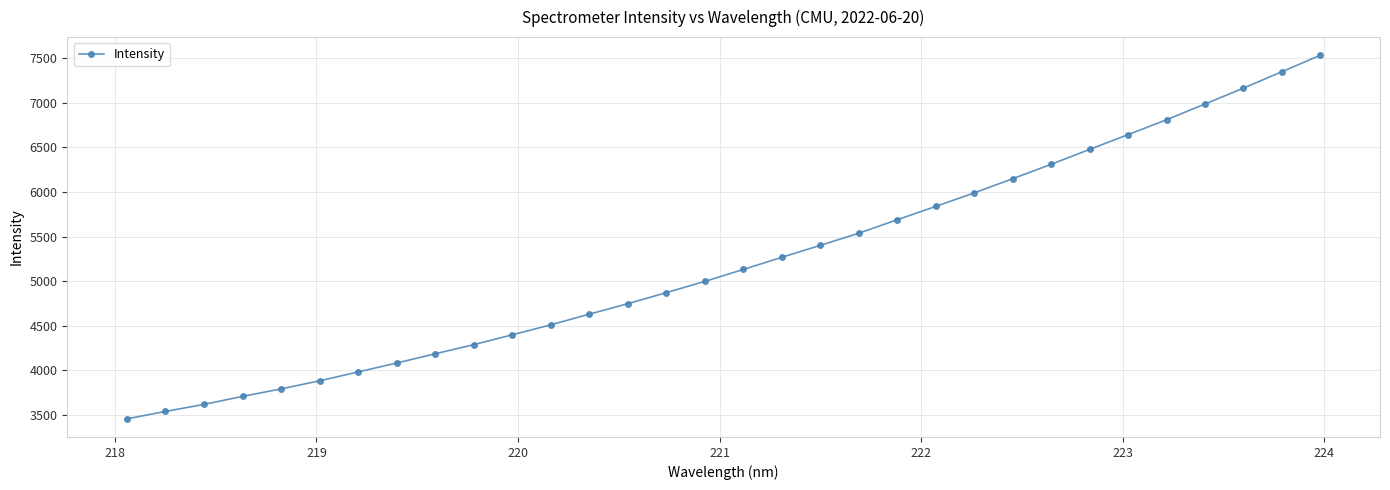

What is the value of the 11th point from the left?

4399.9